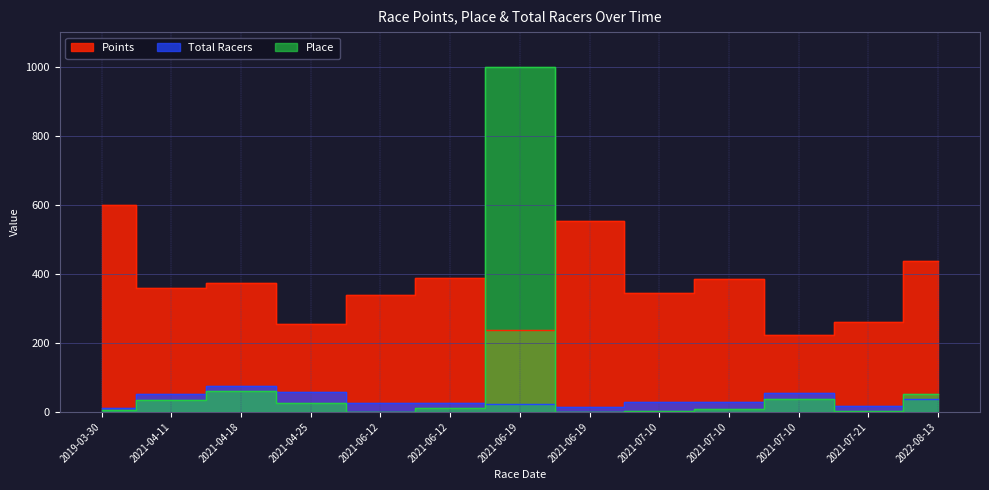

List the series in order of their peak value, highest first.

Place, Points, Total Racers